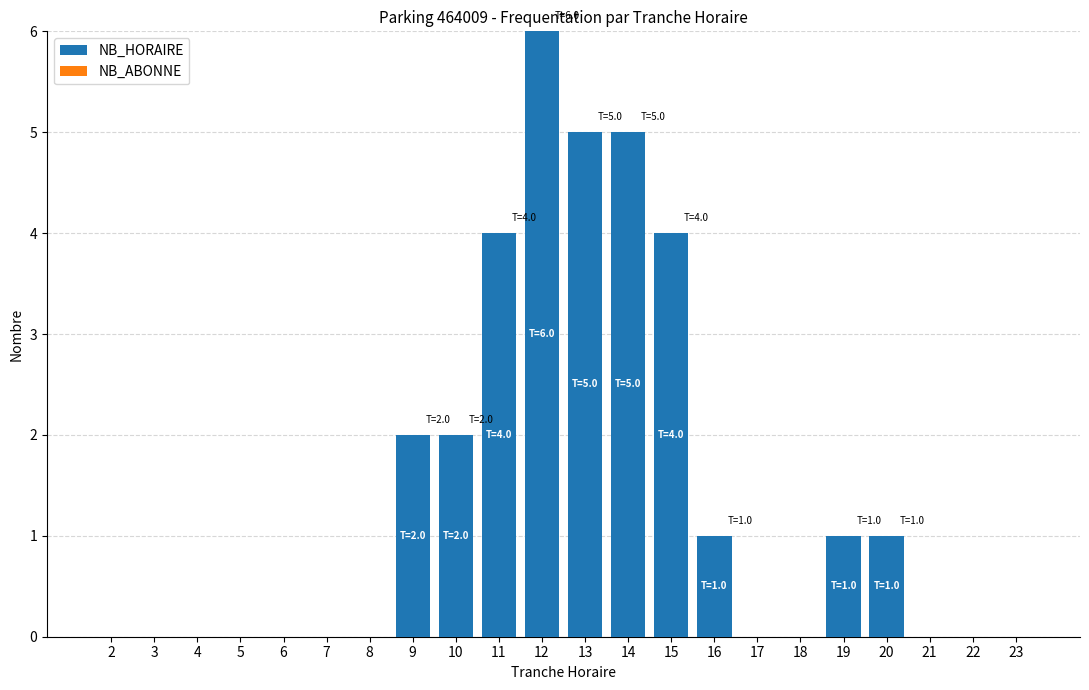

The value at 2 is 0. True or false?

True